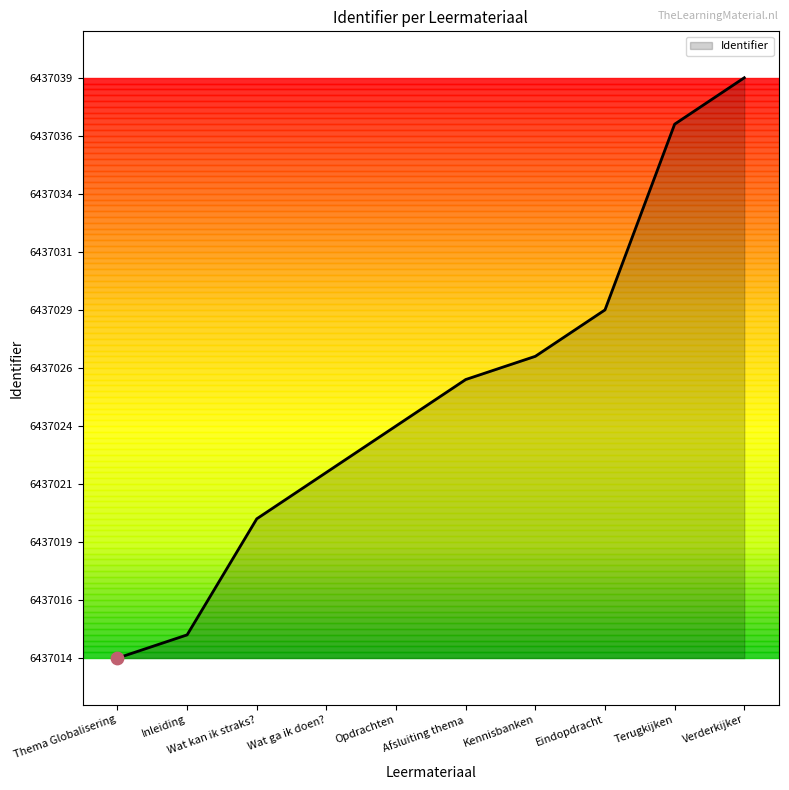

Between Thema Globalisering and Wat kan ik straks?, which is larger?

Wat kan ik straks?